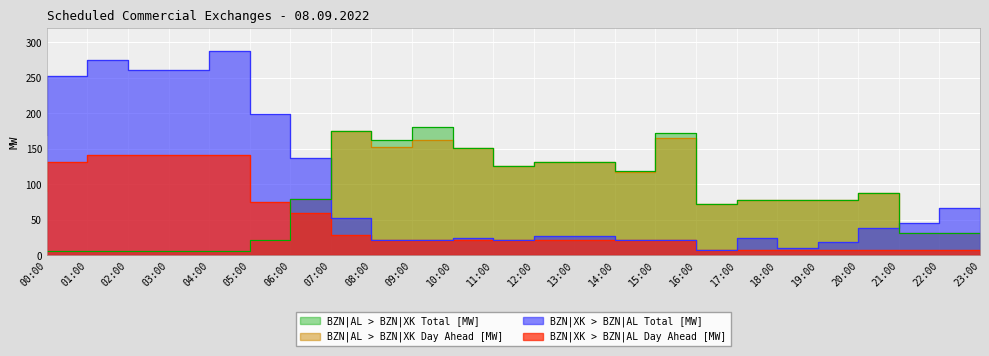

What is the label of the 8th point from the left?

07:00